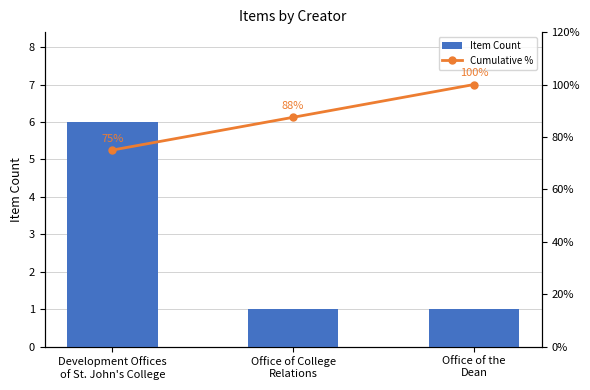

How many data points in Cumulative % are less than 87?

1